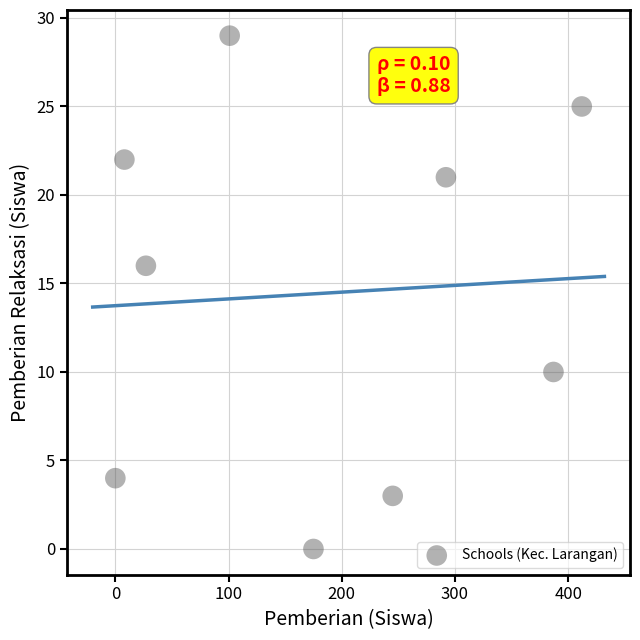

What Y value in the scatter plot is closest to 14?

16